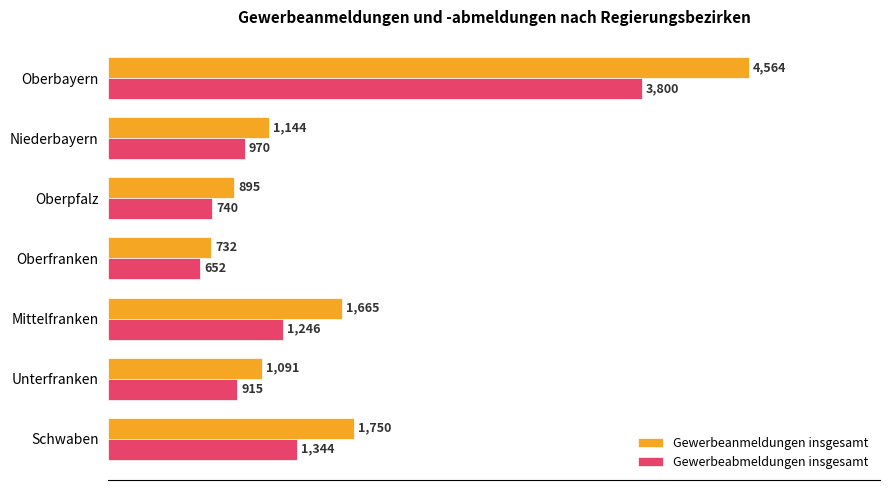

What is the average value of the Gewerbeabmeldungen insgesamt series?

1381